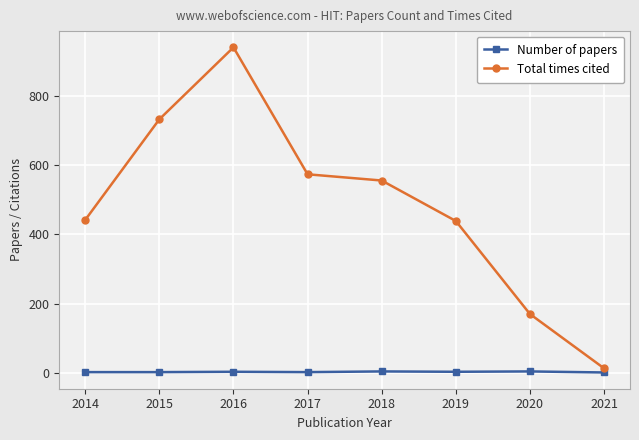

At which category is the sum across all series the highest?

2016